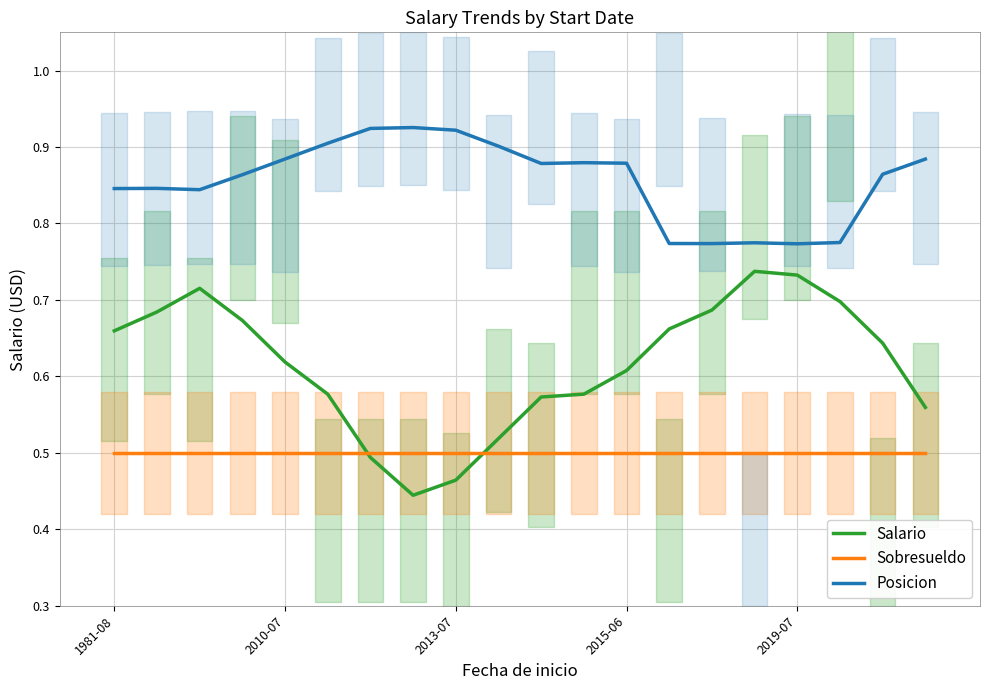

True or false: Sobresueldo has more than 0 points higher than both neighbors.

False